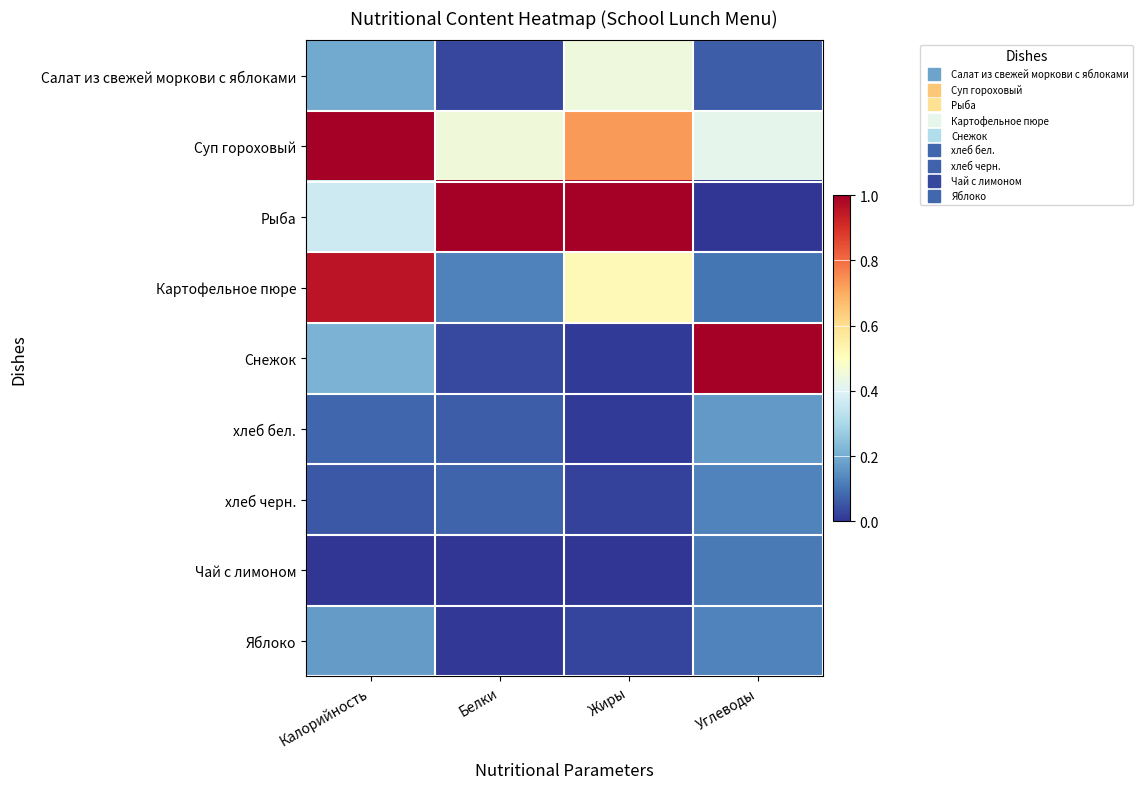

What is the difference between the highest and lowest values at Углеводы?

1.0